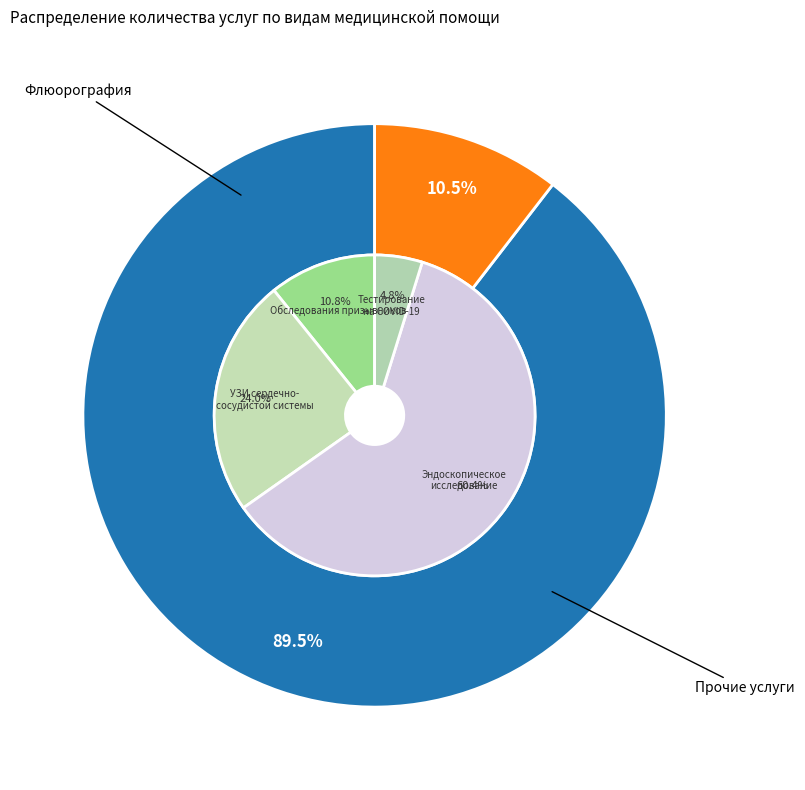

Which category has the smallest portion of the pie?

Тестирование на антитела на COVID-19